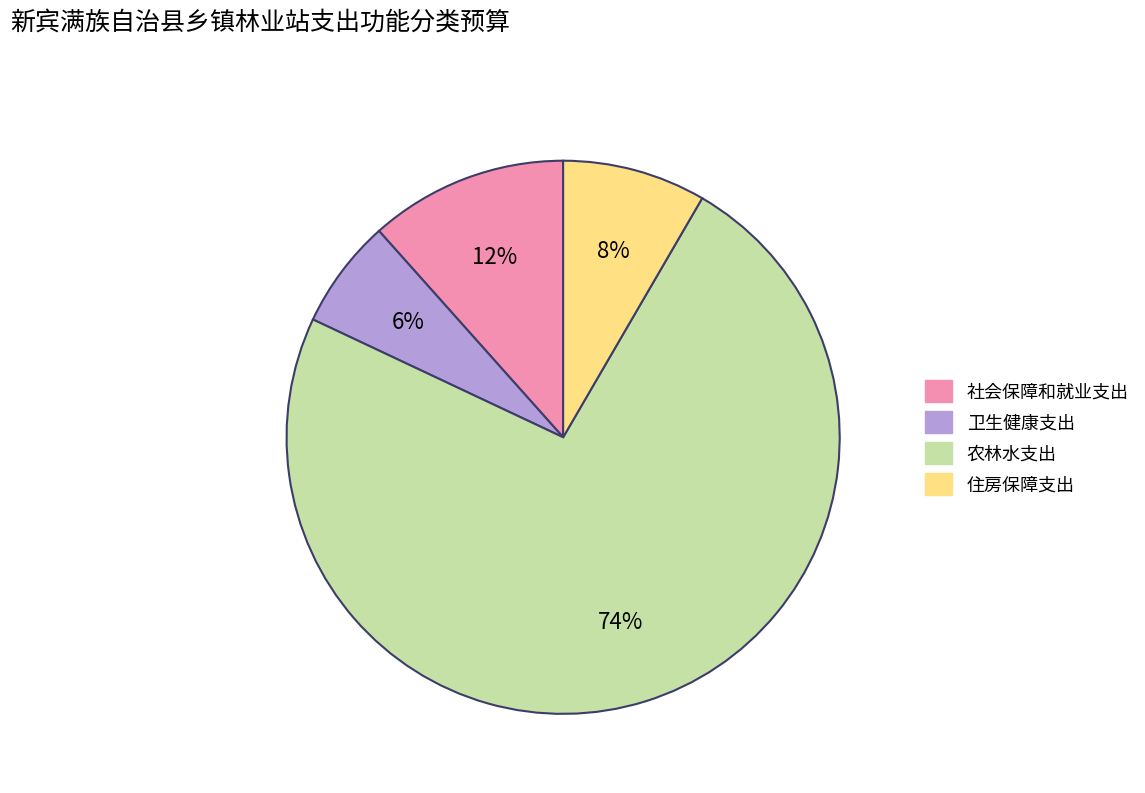

What percentage is the 农林水支出 slice, to the nearest percent?

74%